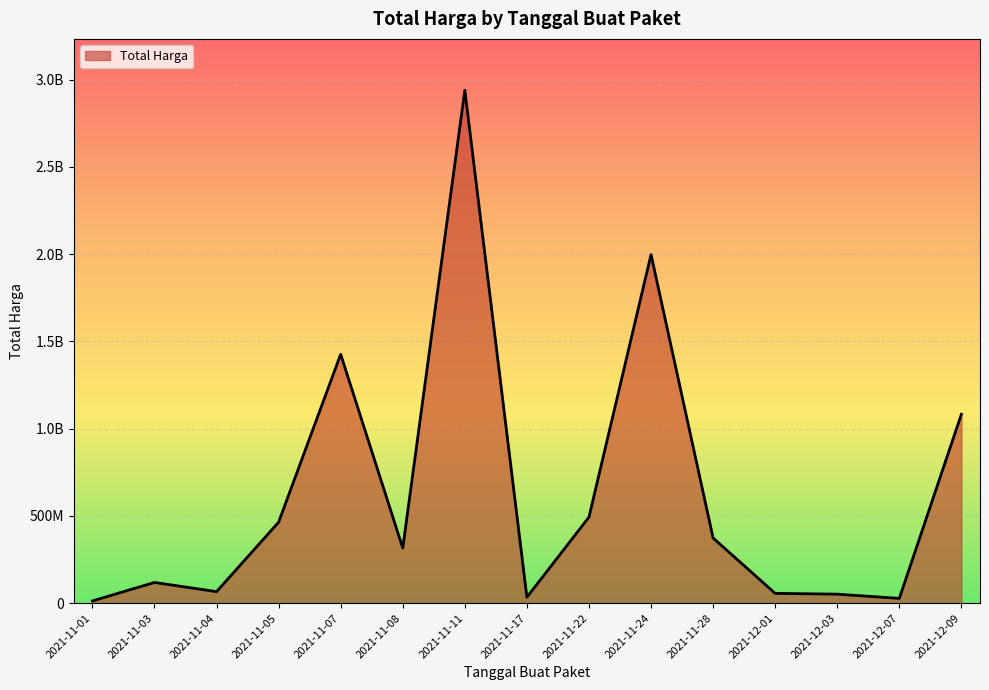

Is this an area chart (filled region under the line)?

Yes